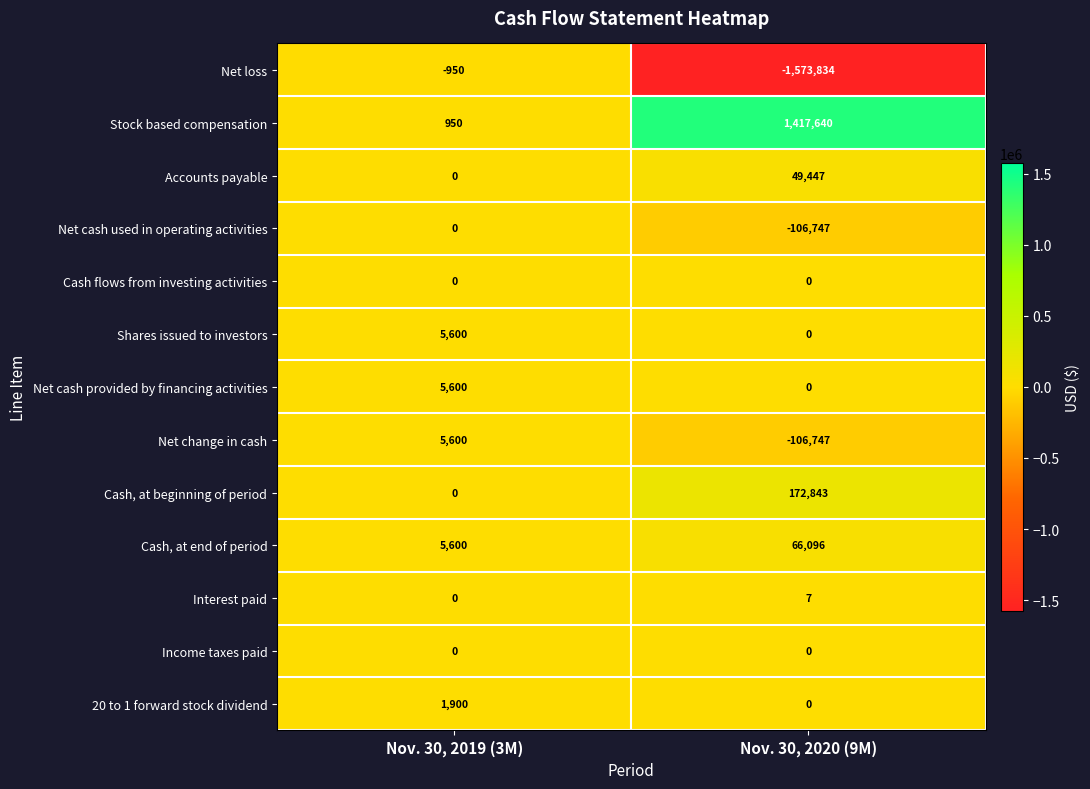

Reading left to right, transcribe all the data shown in this chart.

Net loss: -950	-1573834
Stock based compensation: 950	1417640
Accounts payable: 0	49447
Net cash used in operating activities: 0	-106747
Cash flows from investing activities: 0	0
Shares issued to investors: 5600	0
Net cash provided by financing activities: 5600	0
Net change in cash: 5600	-106747
Cash, at beginning of period: 0	172843
Cash, at end of period: 5600	66096
Interest paid: 0	7
Income taxes paid: 0	0
20 to 1 forward stock dividend: 1900	0